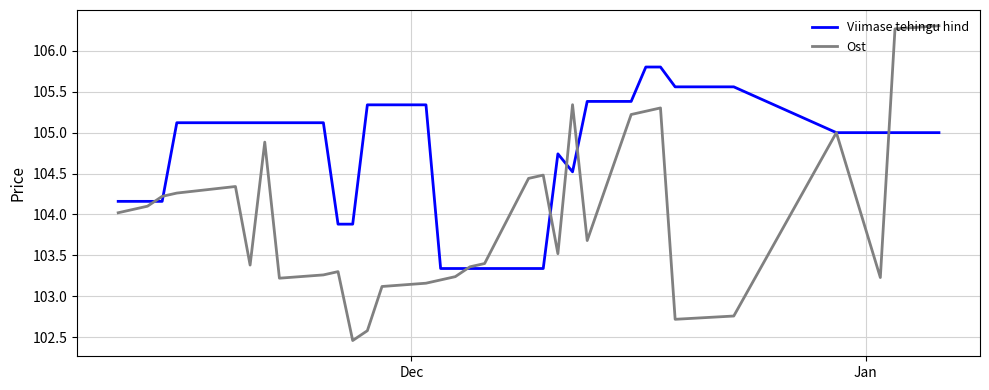

What is the smallest value displayed?

102.5